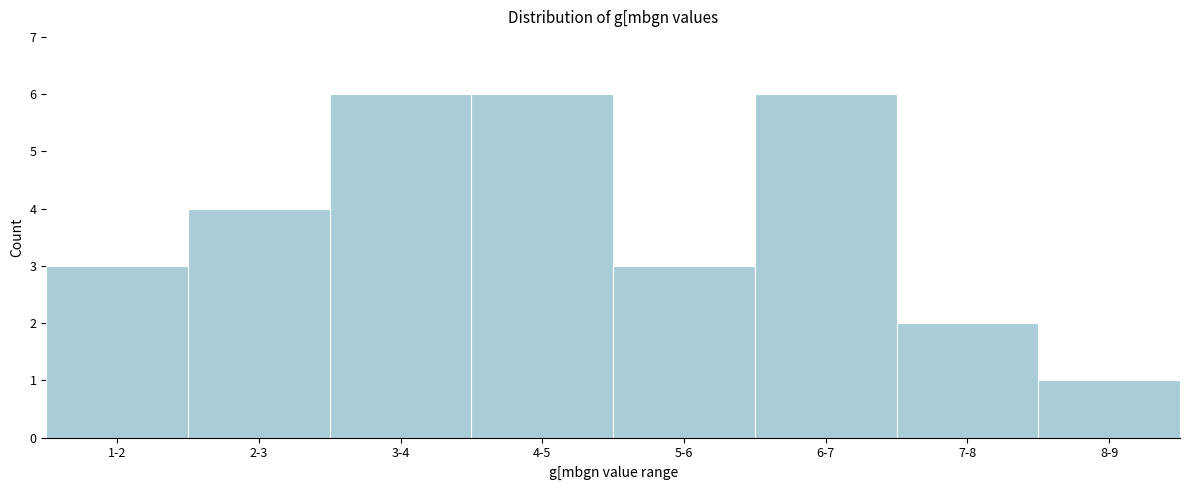

Reading left to right, extract all data points from this chart.

3	4	6	6	3	6	2	1